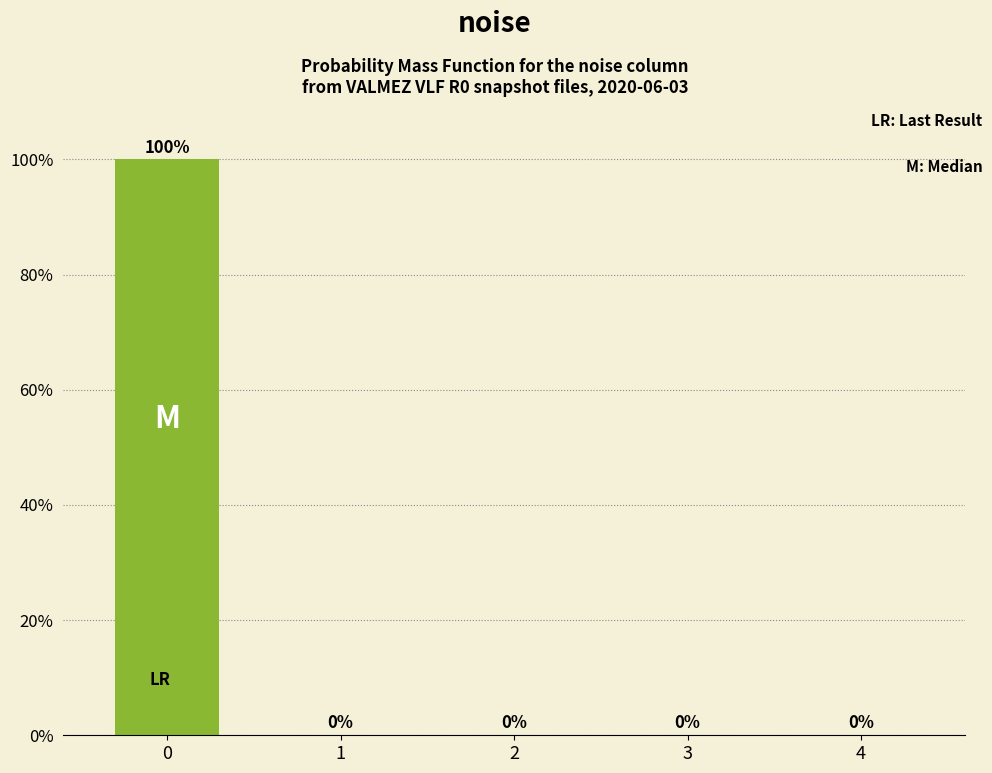

Reading left to right, transcribe all the data shown in this chart.

0=100	1=0	2=0	3=0	4=0